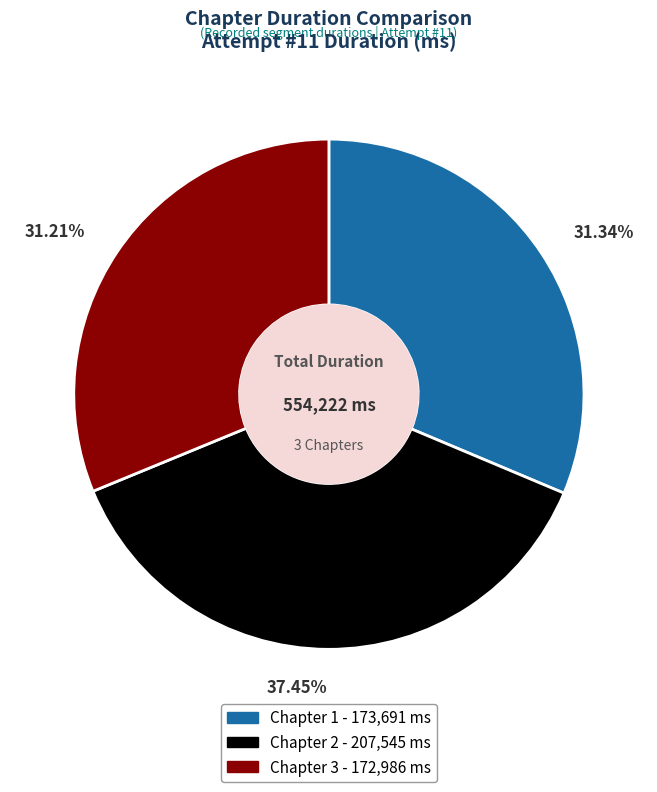

Combined, do Chapter 2 and Chapter 1 account for over 50%?

Yes